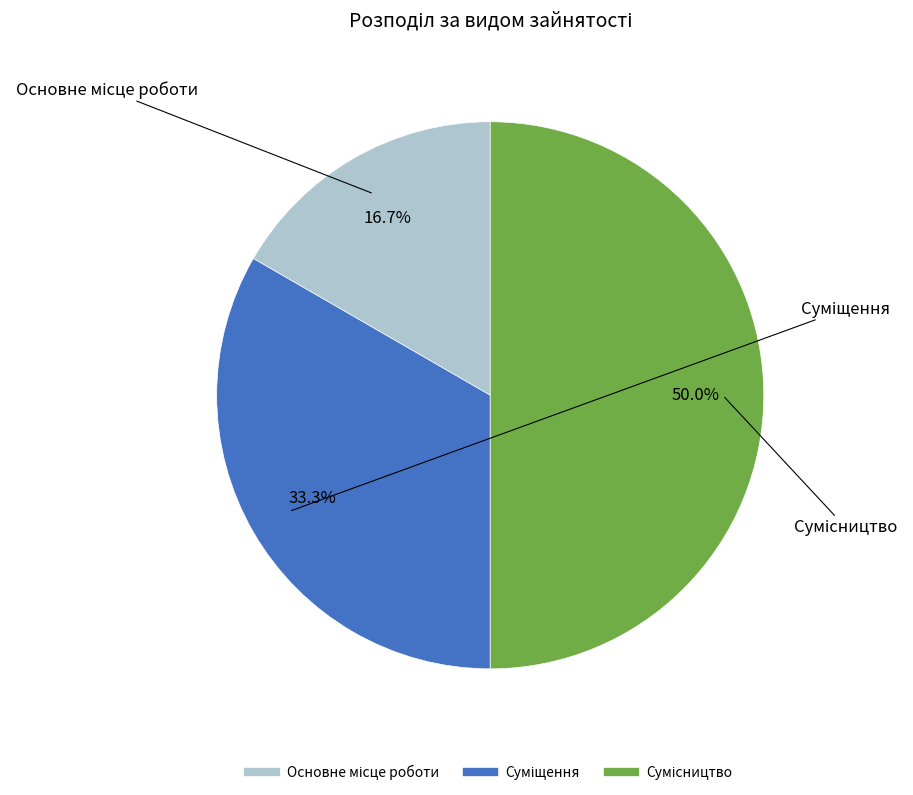

How many segments does this pie chart have?

3